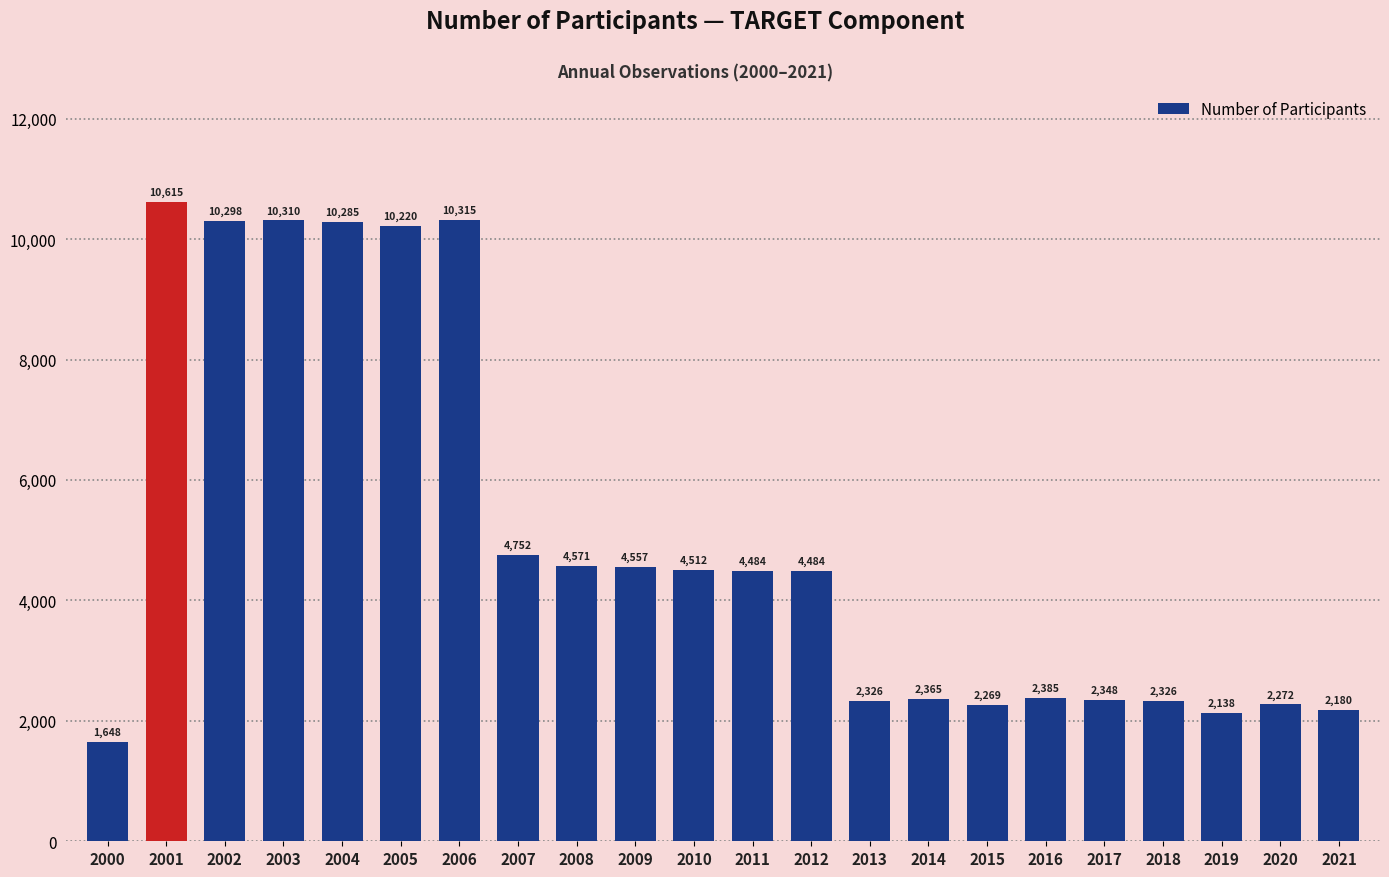

Which has a higher value, 2005 or 2003?

2003